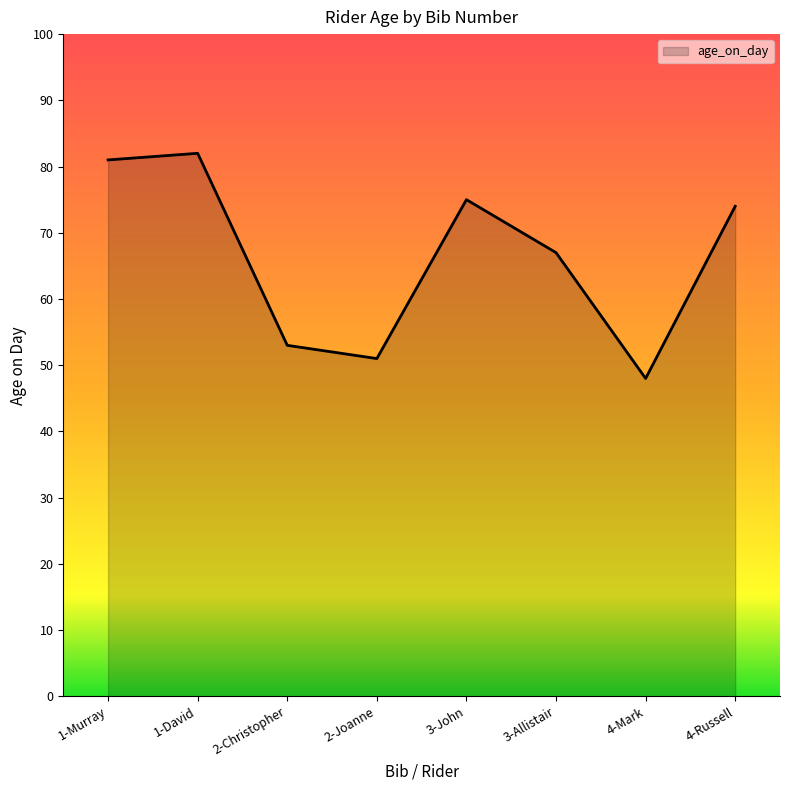

Approximately how many times larger is the value at 1-Murray compared to 3-John?

1.1